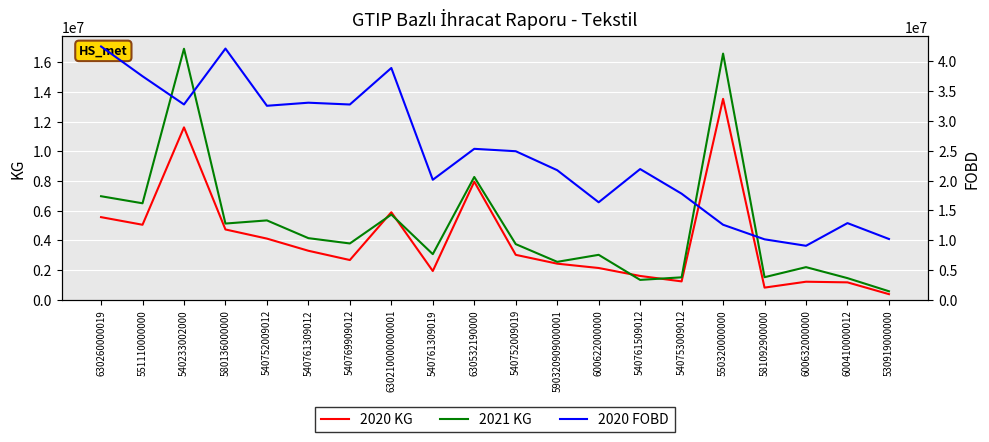

List the labels in order of 2020 FOBD value, smallest first.

600632000000, 581092900000, 530919000000, 550320000000, 600410000012, 600622000000, 540753009012, 540761309019, 590320909000001, 540761509012, 540752009019, 630532190000, 540752009012, 540769909012, 540233002000, 540761309012, 551110000000, 630210000000001, 580136000000, 630260000019